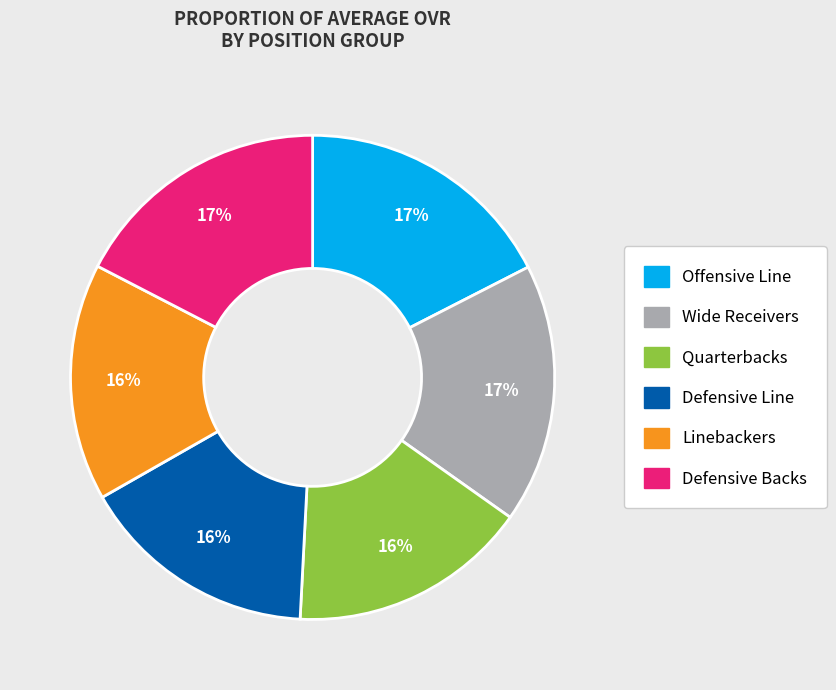

Approximately how many times larger is the value at Defensive Backs compared to Offensive Line?

1.0